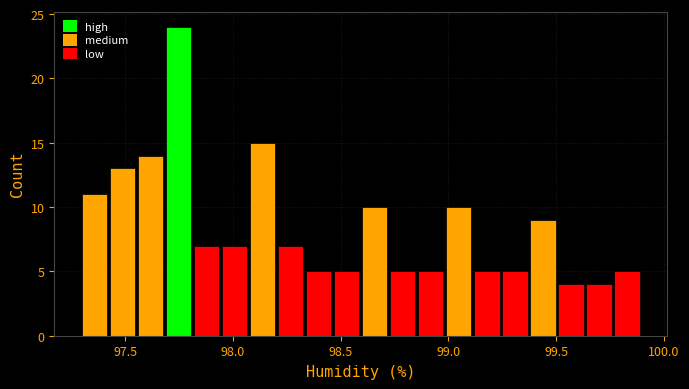

Around what value on the x-axis is the tallest bar? Give the approximate position of its centre, as read against the axis.

97.75